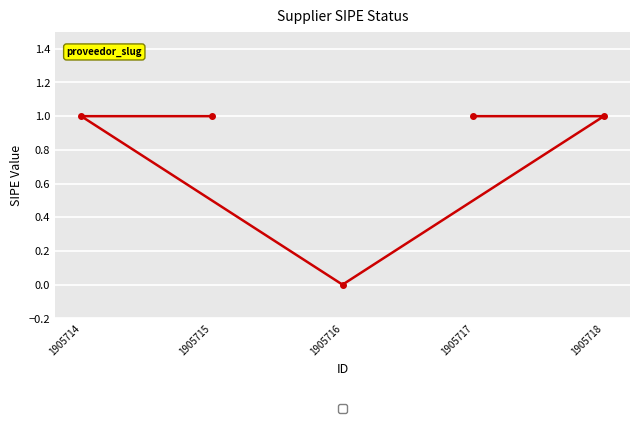

At which label is the value closest to 0?

1905716